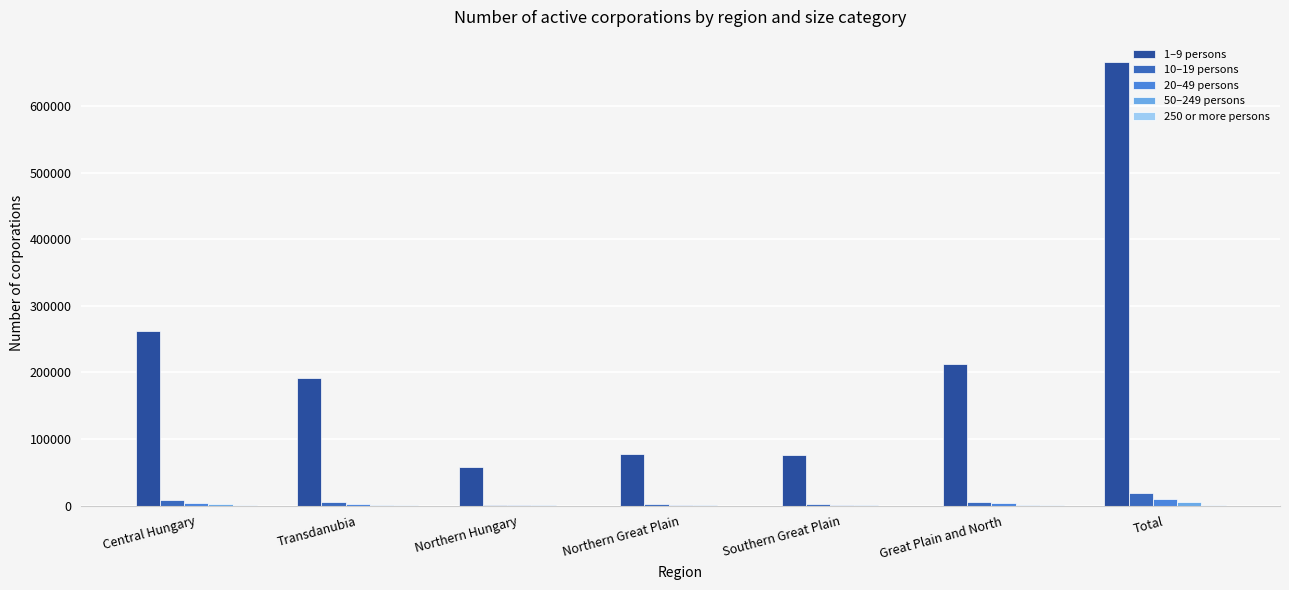

True or false: 1–9 persons has a value of 214304 at Total.

False